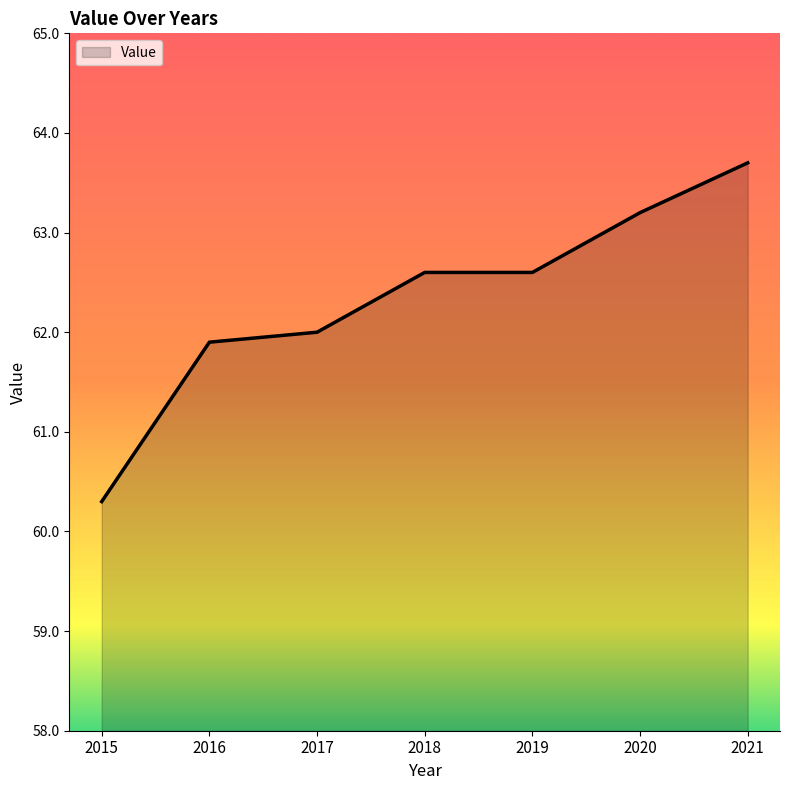

Reading left to right, transcribe all the data shown in this chart.

2015=60.3	2016=61.9	2017=62.0	2018=62.6	2019=62.6	2020=63.2	2021=63.7